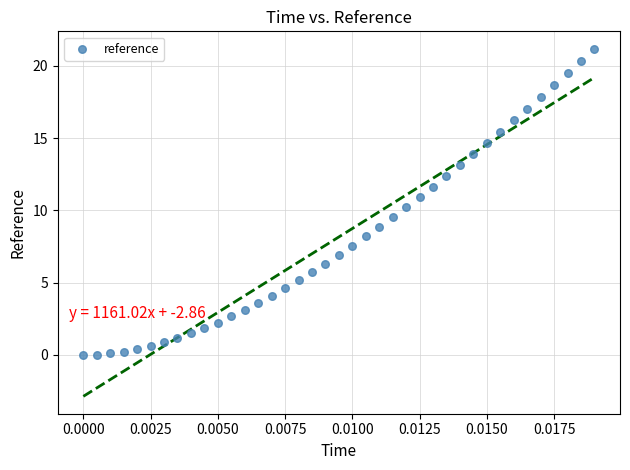

What is the range of Y values (max minus min)?

21.2